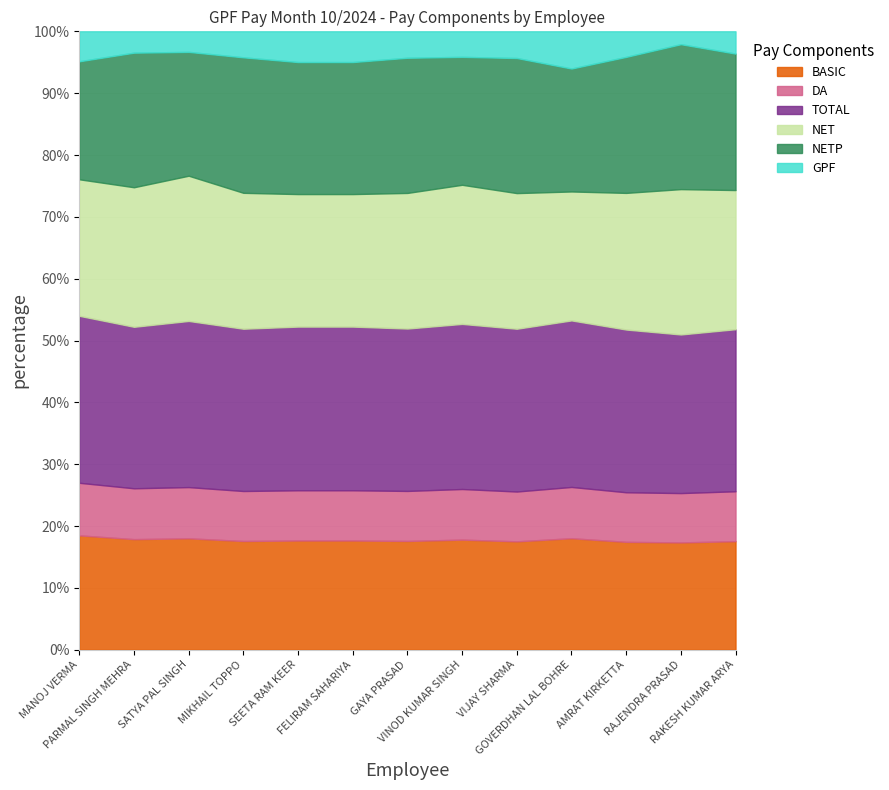

What is the highest value of the BASIC series?

18.5